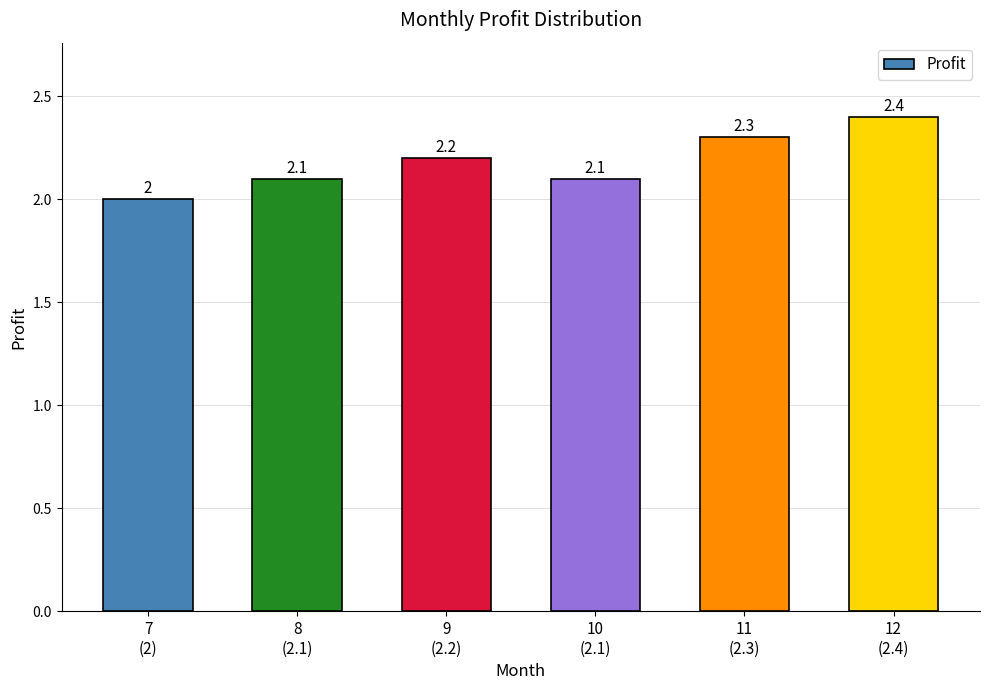

What is the average value?

2.2